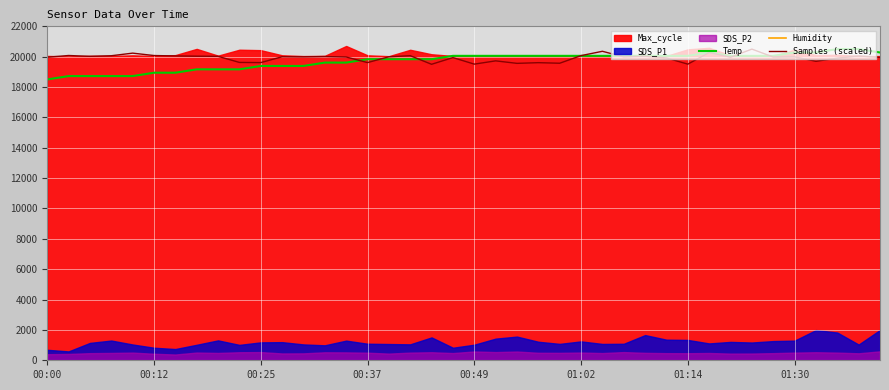

What is the minimum value for Temp?

18500.0